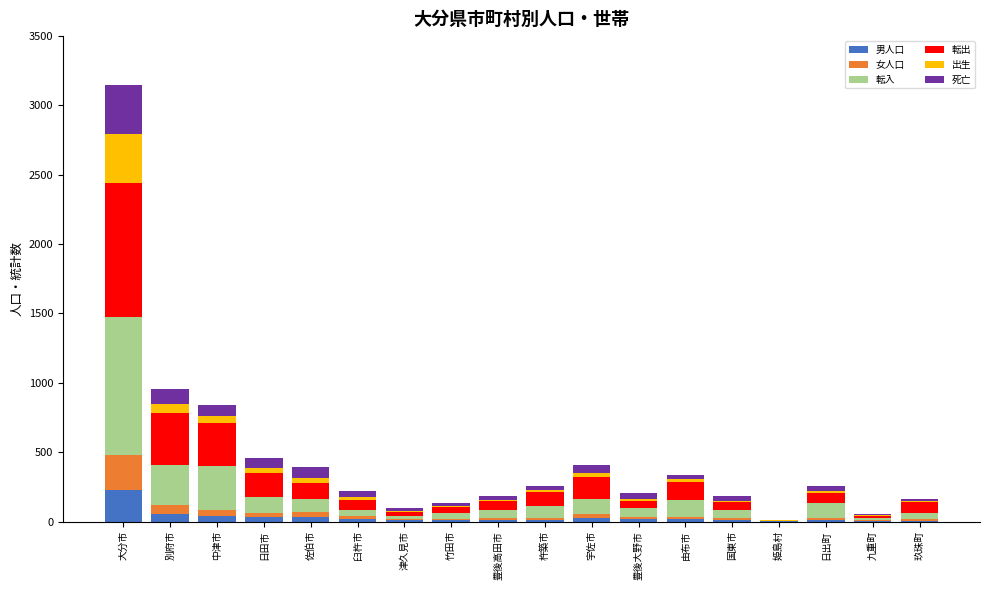

What is the maximum value for 男人口?

229.8